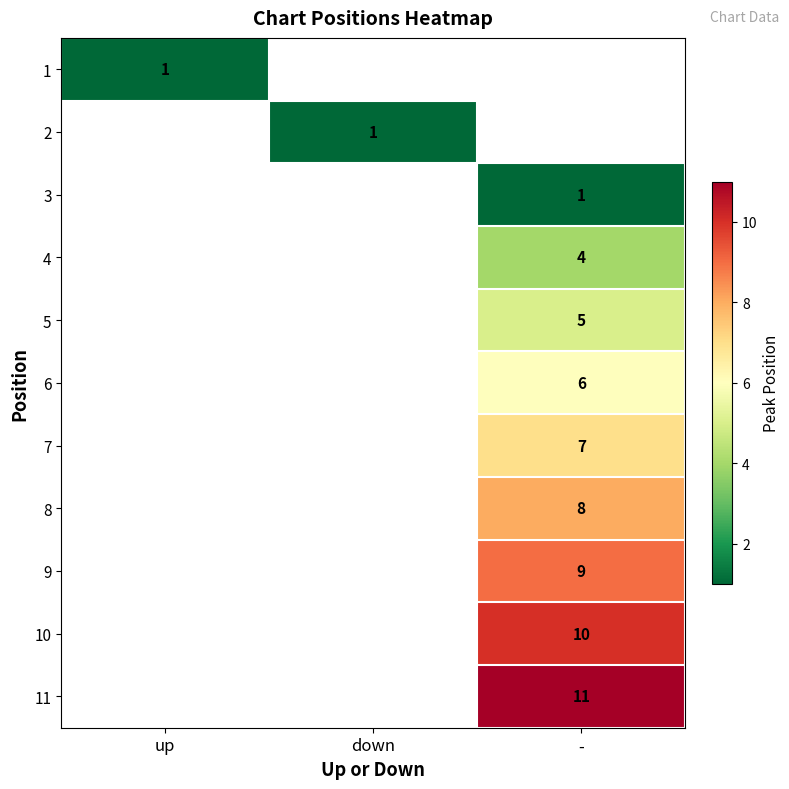

Between up and down, which is larger?

down